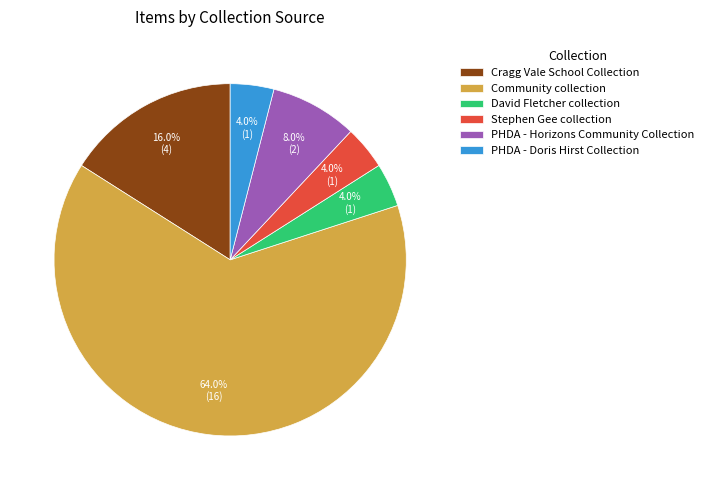

Which has a higher value, PHDA - Horizons Community Collection or Cragg Vale School Collection?

Cragg Vale School Collection